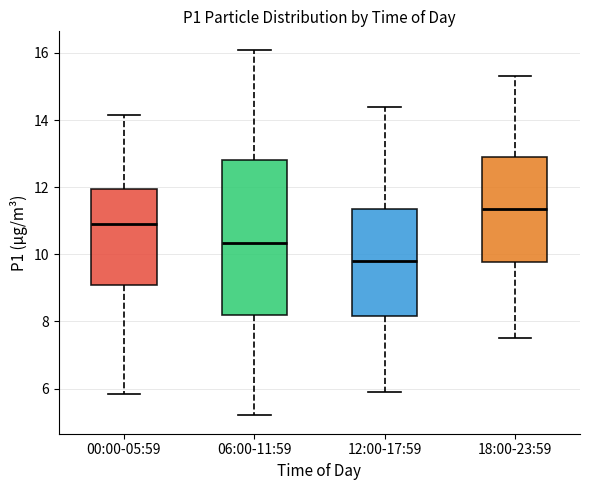

Where does the upper whisker of the box for 18:00-23:59 end on the y-axis? The values are not printed on the chart, so give them approximately, as read against the axis.

15.4